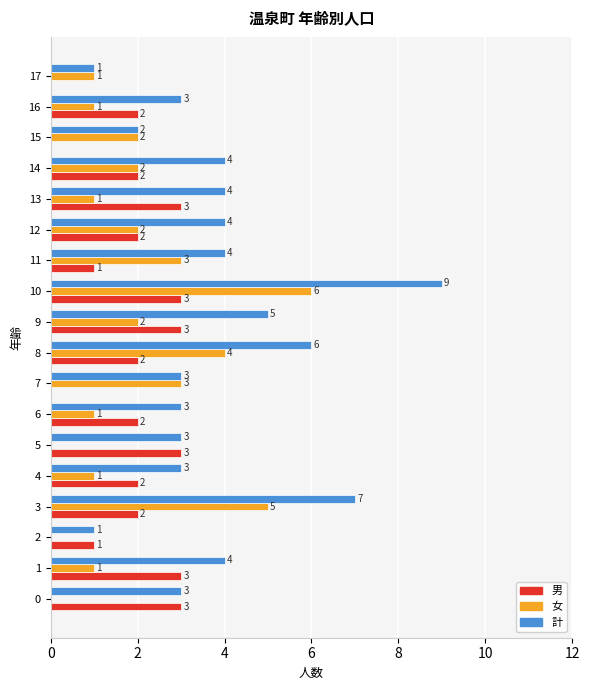

At which category is the sum across all series the highest?

10